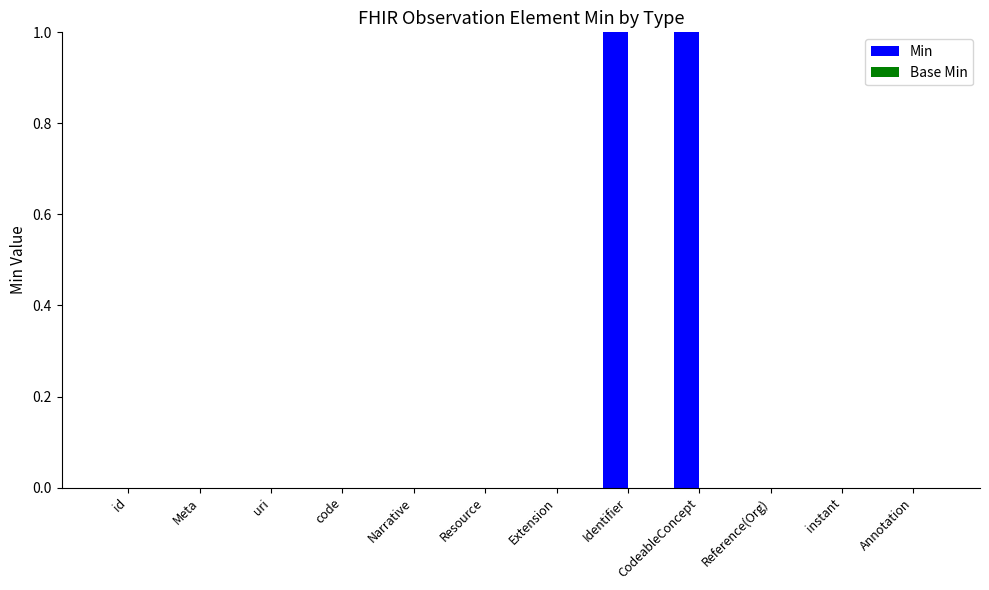

Is it true that the value at Annotation is 1?

False